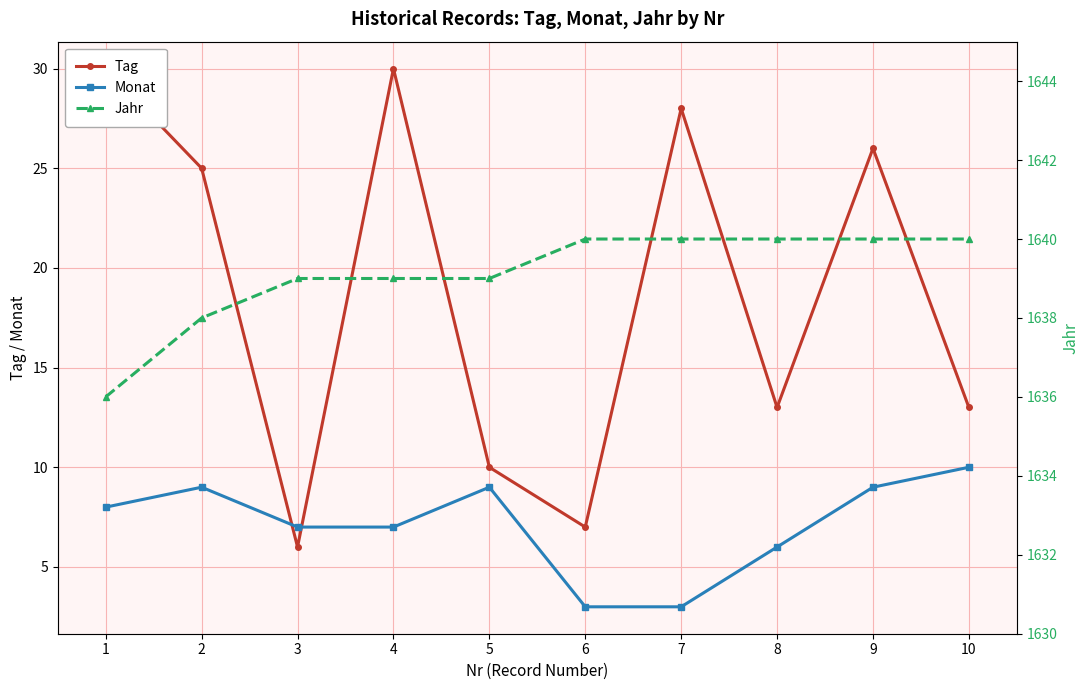

What is the value of the Tag point at the 7th from the left?

28